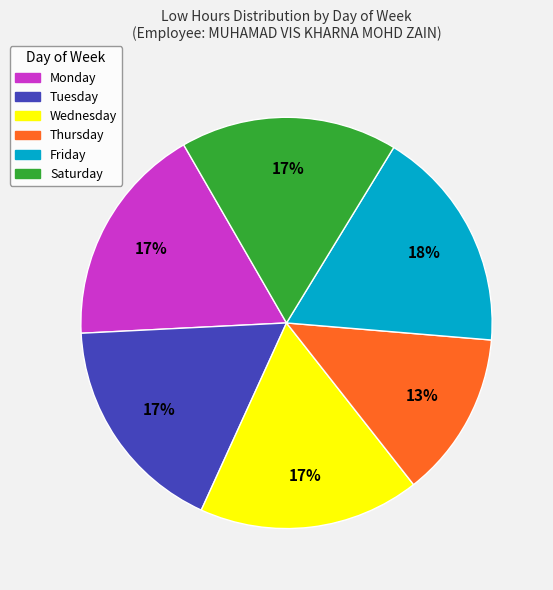

Is there any slice that represents more than half of the pie?

No